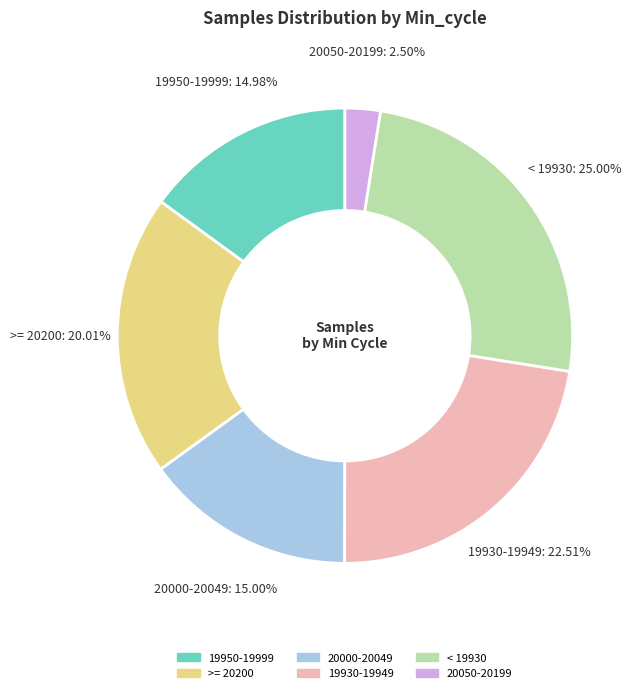

How many segments does this pie chart have?

6